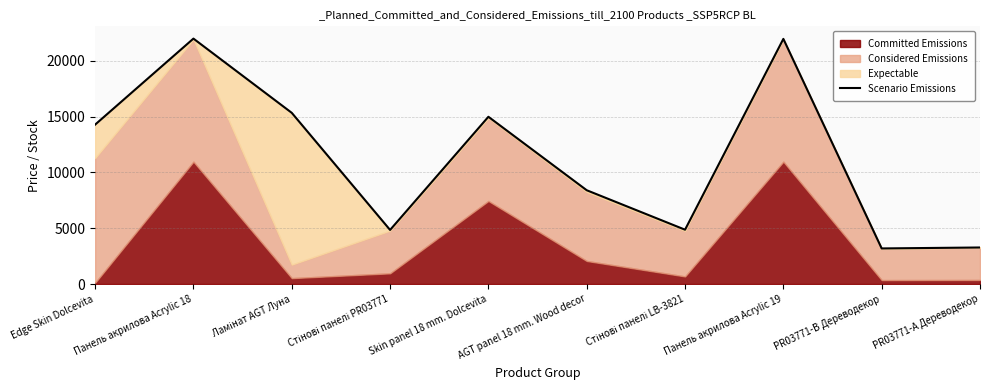

Count the number of categories in the chart.

10